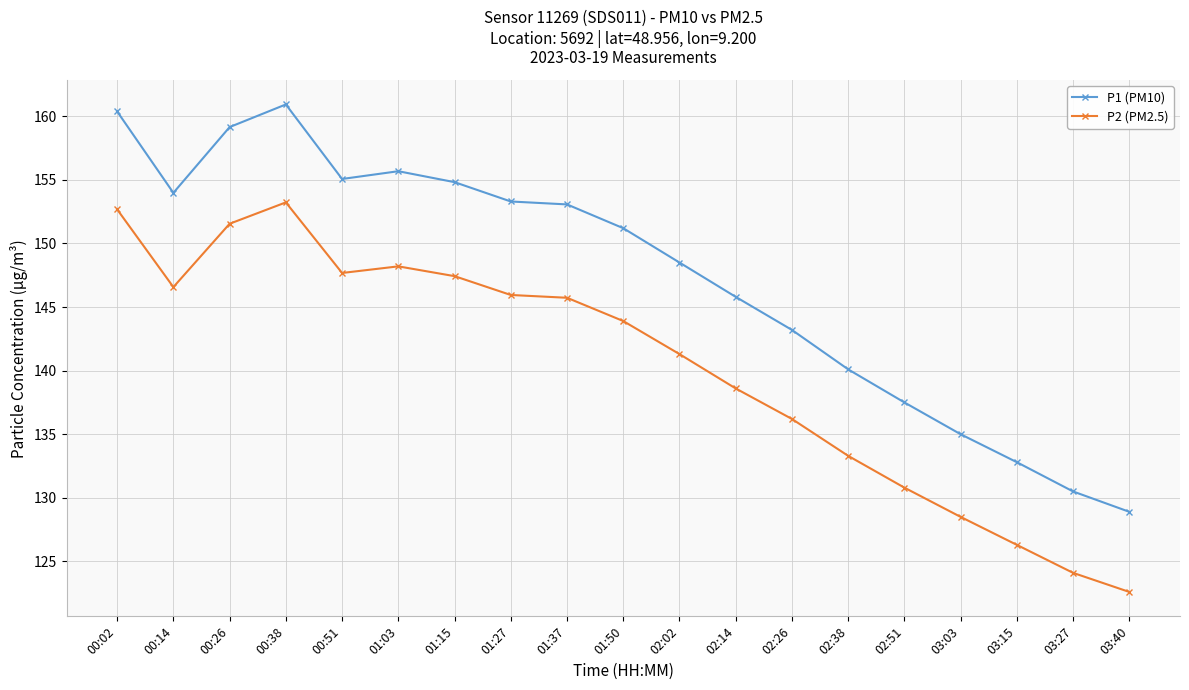

True or false: P1 (PM10) and P2 (PM2.5) cross at least once.

False